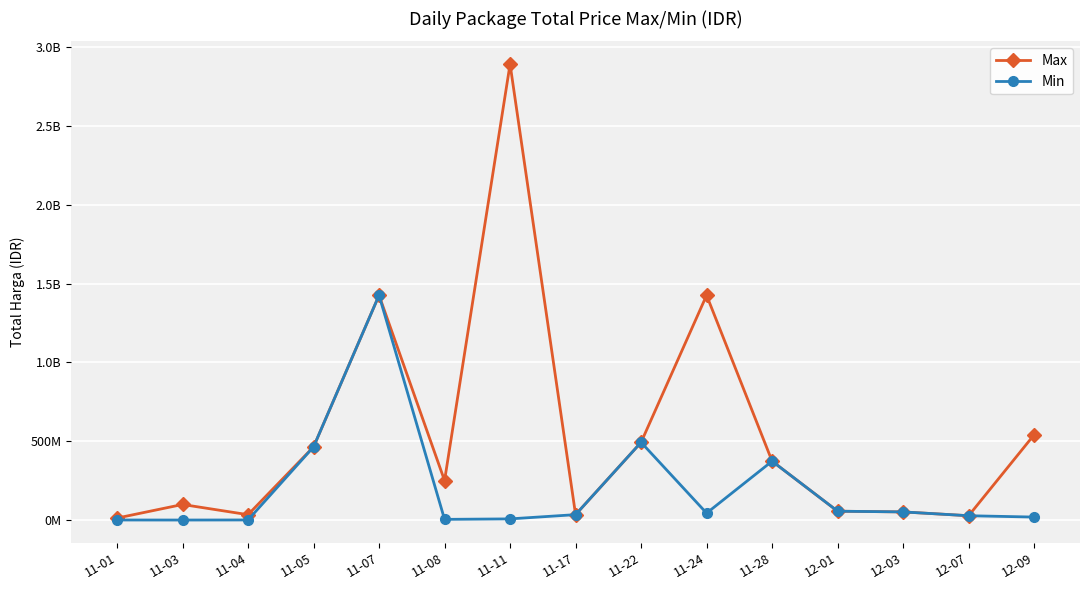

What are all the series names shown in the legend?

Max, Min